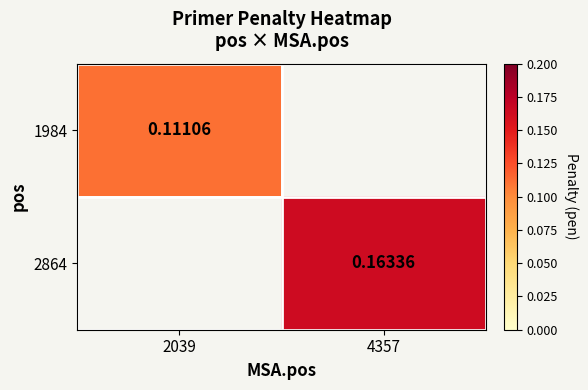

What is the smallest value displayed?

0.1